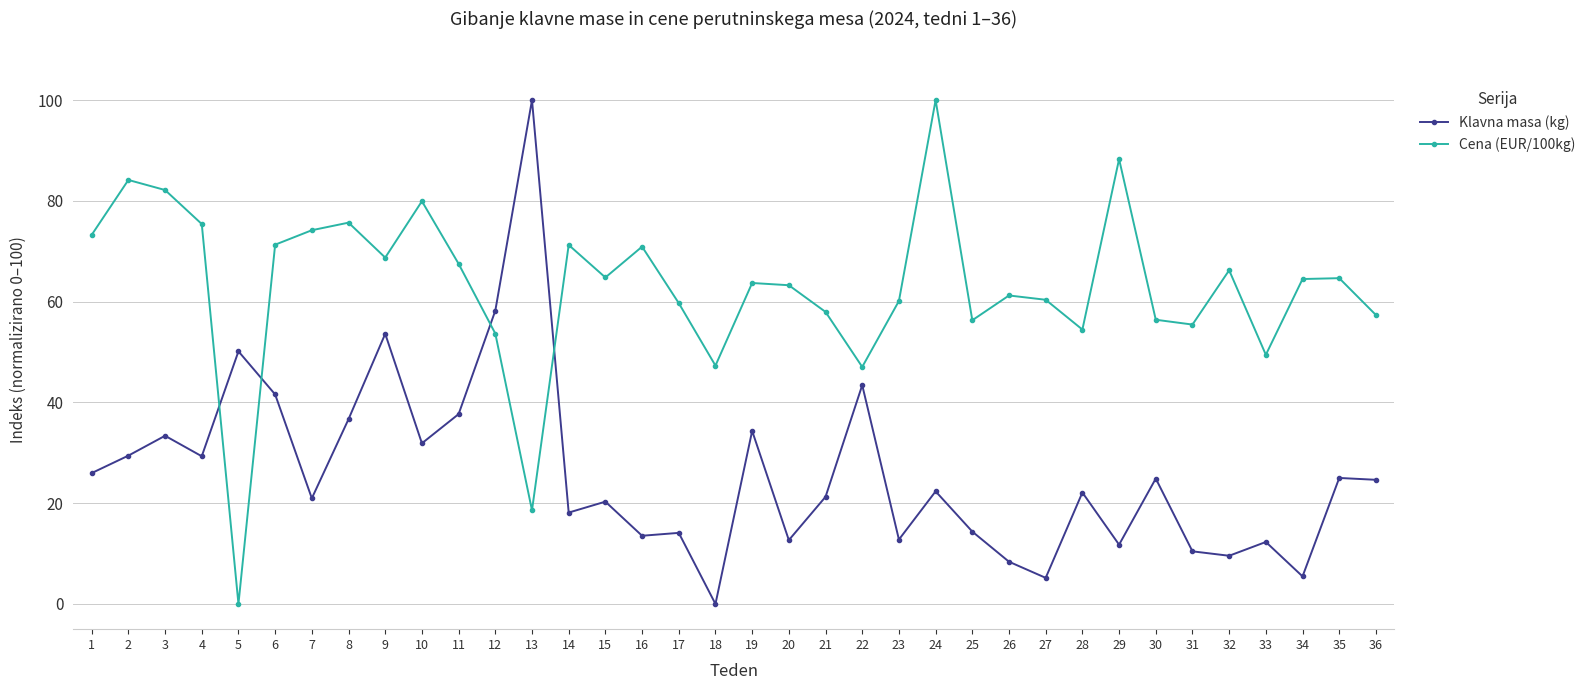

What is the spread (max minus min) of values at 23?

47.3